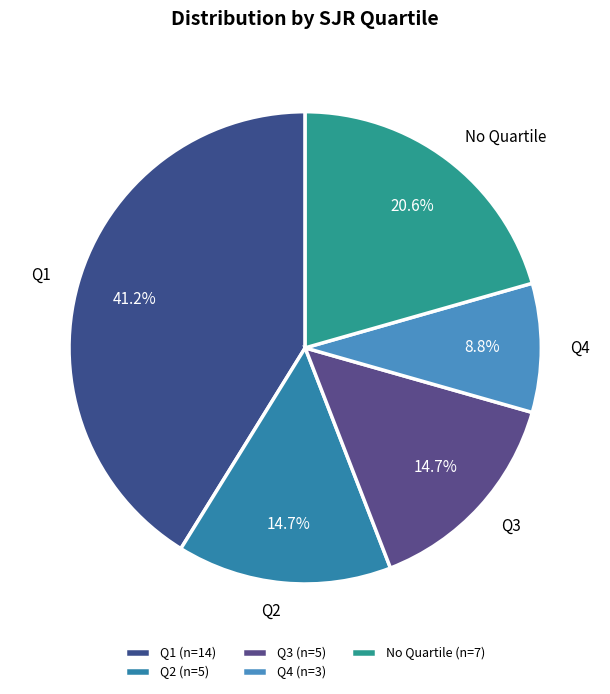

Count the number of slices in the pie.

5